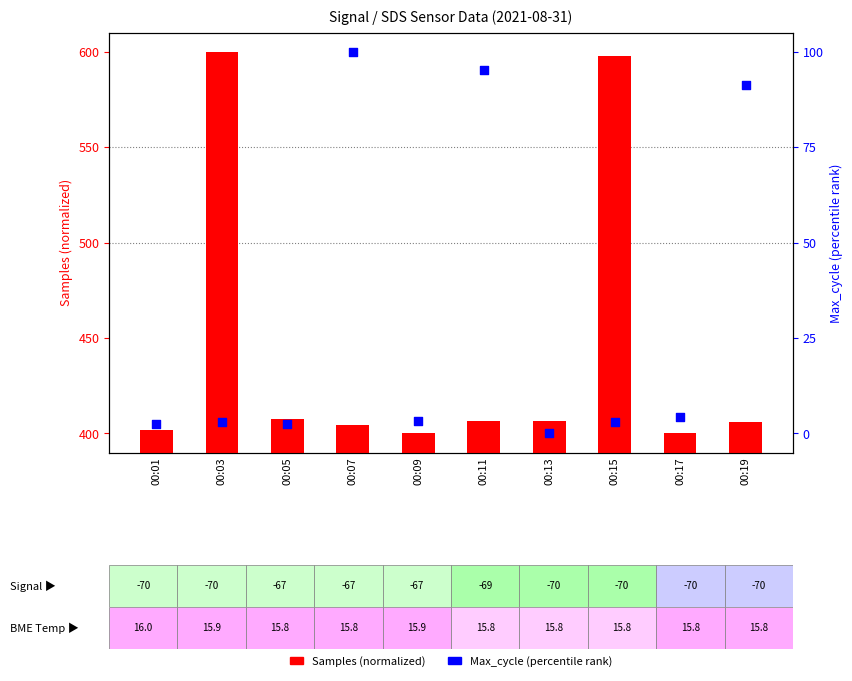

What are all the series names shown in the legend?

Samples (normalized), Max_cycle (percentile)